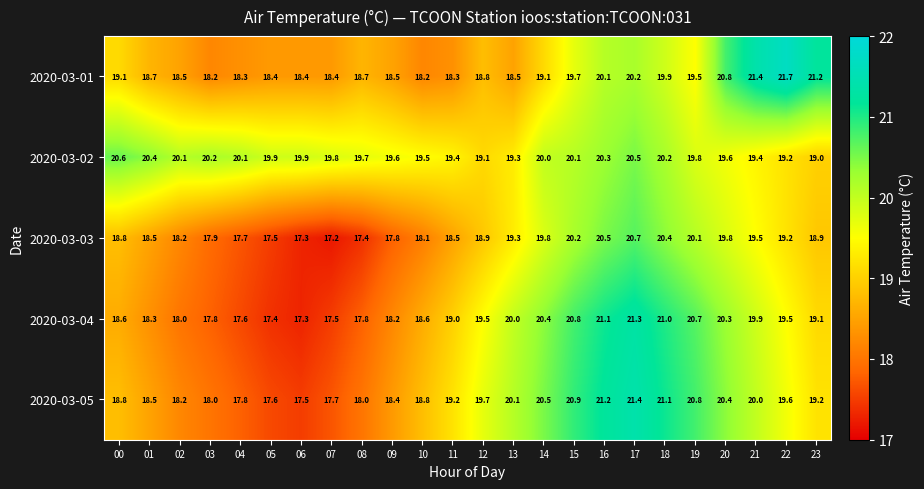

The value of 2020-03-03 at 13 is 33.7. True or false?

False